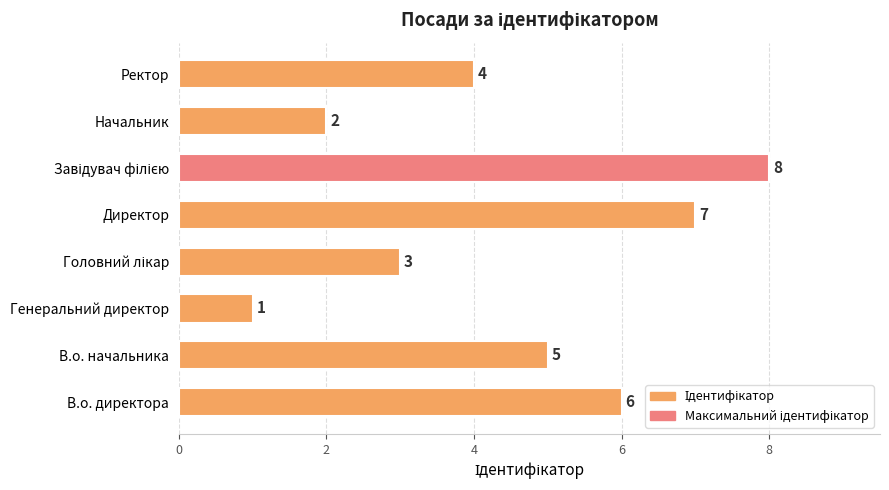

The value at Начальник is 2. True or false?

True